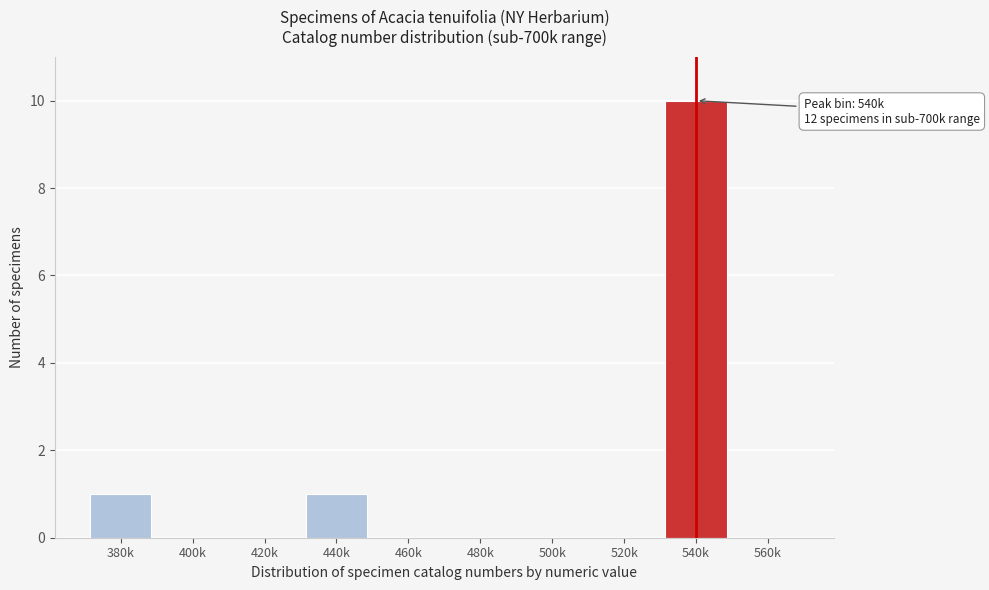

Reading right to left, what are all the values shown in this chart?

560k=0	540k=10	520k=0	500k=0	480k=0	460k=0	440k=1	420k=0	400k=0	380k=1